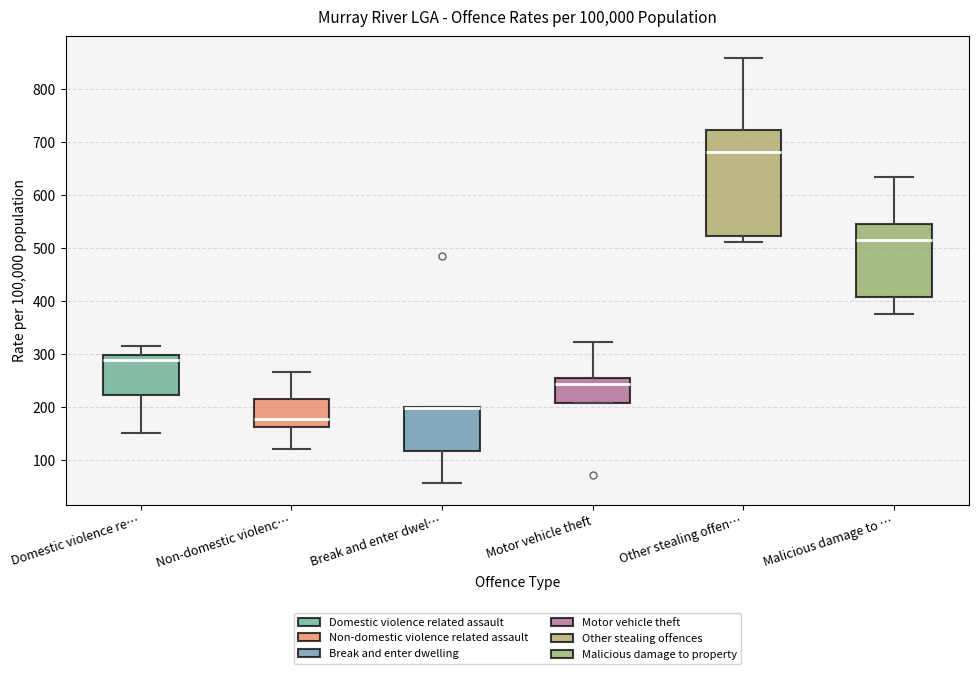

Where is the lower edge of the box for Non-domestic violenc… on the y-axis? The values are not printed on the chart, so give them approximately, as read against the axis.

160